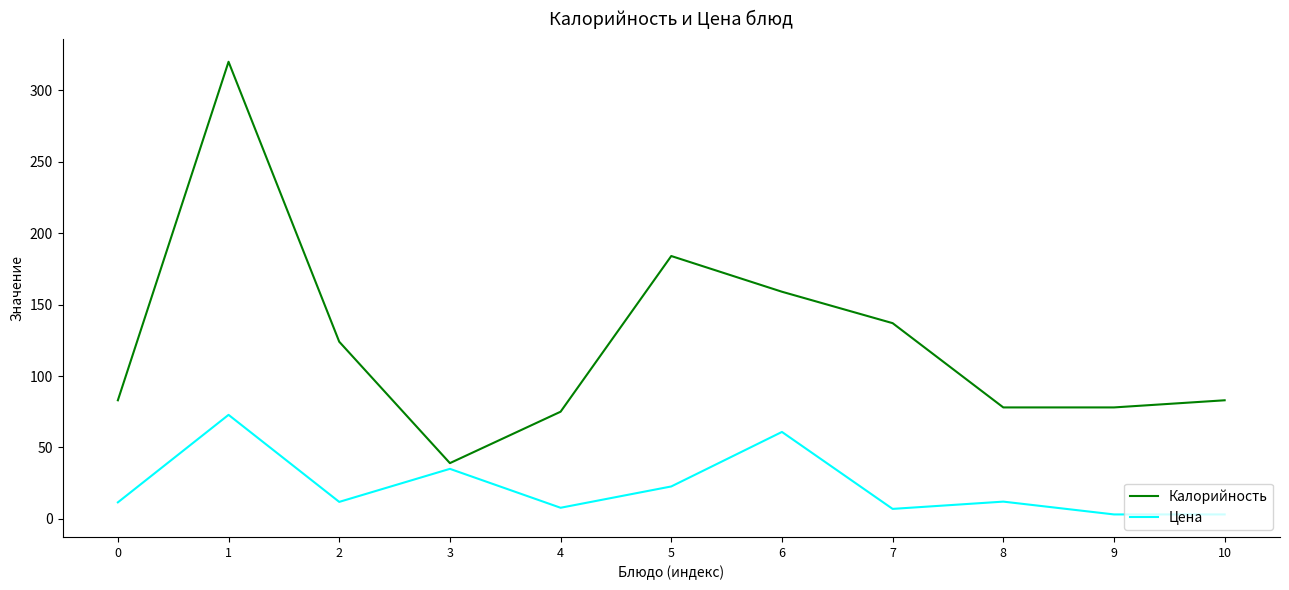

Rank the series by their maximum value, from highest to lowest.

Калорийность, Цена